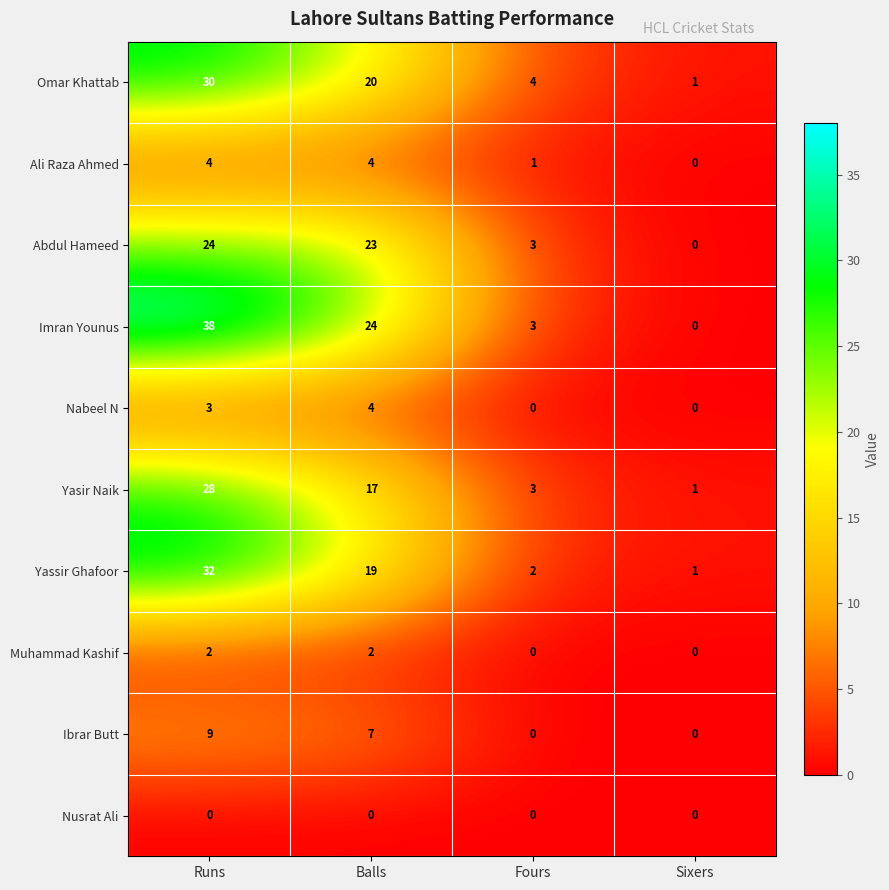

Count the number of data series in this chart.

10